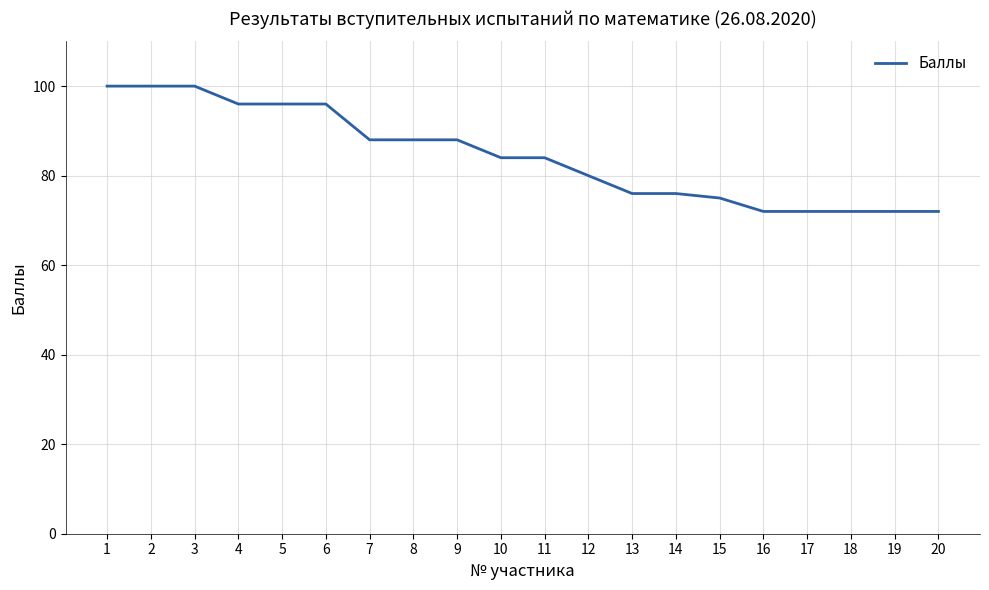

Does the chart display data point markers on the line(s)?

No